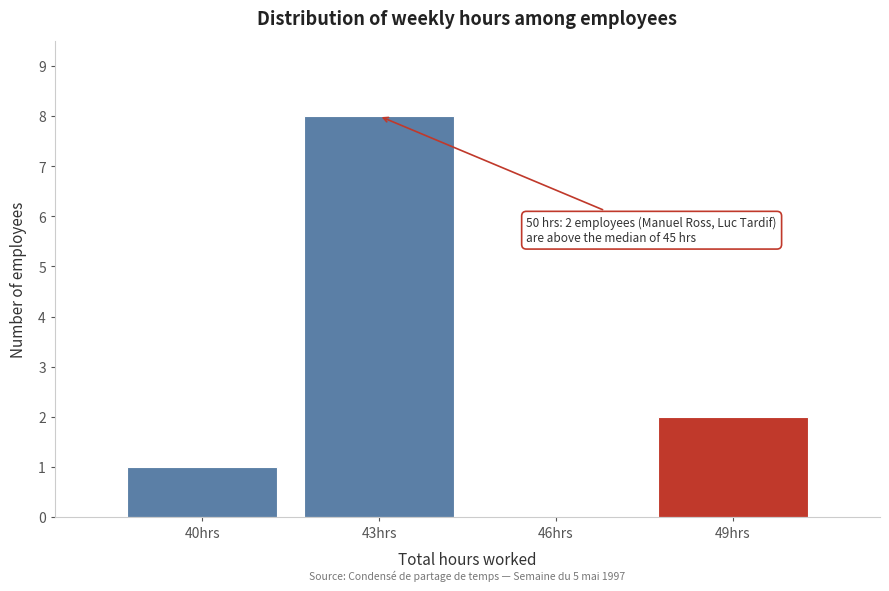

Reading left to right, list all the values displayed in this chart.

40hrs=1	43hrs=8	46hrs=0	49hrs=2